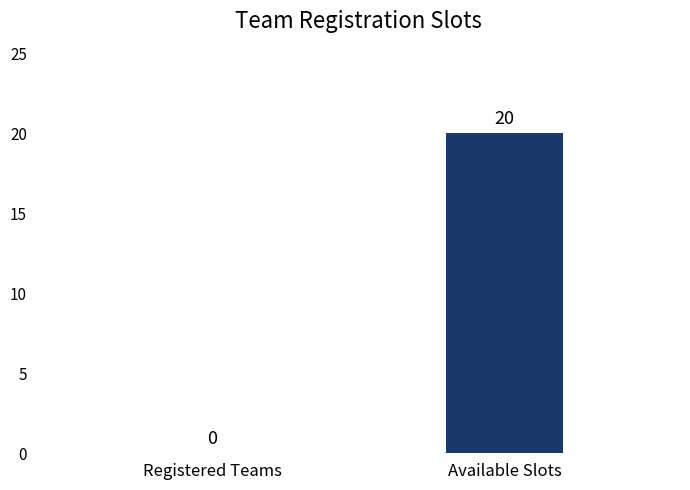

How many values are between 0 and 20?

2